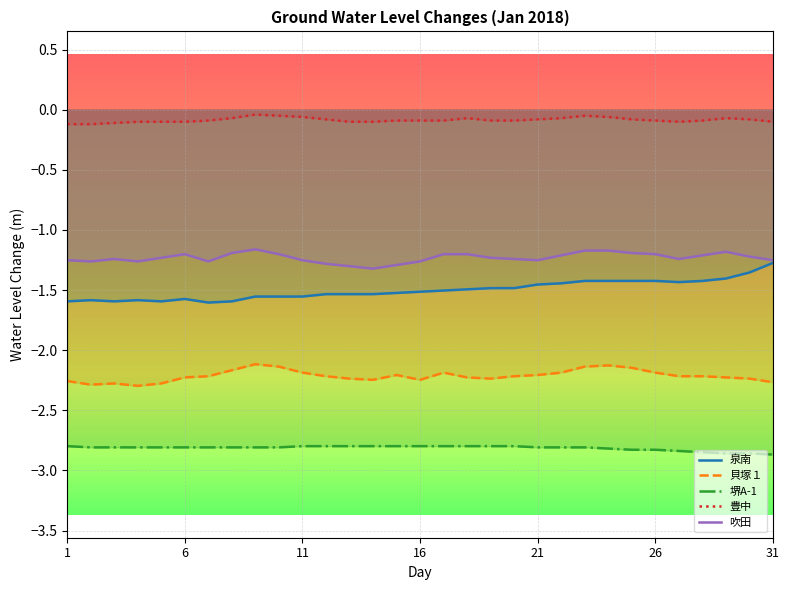

Reading left to right, extract all data points from this chart.

泉南: -1.6	-1.6	-1.6	-1.6	-1.6	-1.6	-1.6	-1.6	-1.6	-1.6	-1.6	-1.5	-1.5	-1.5	-1.5	-1.5	-1.5	-1.5	-1.5	-1.5	-1.5	-1.4	-1.4	-1.4	-1.4	-1.4	-1.4	-1.4	-1.4	-1.4	-1.3
貝塚１: -2.3	-2.3	-2.3	-2.3	-2.3	-2.2	-2.2	-2.2	-2.1	-2.1	-2.2	-2.2	-2.2	-2.2	-2.2	-2.2	-2.2	-2.2	-2.2	-2.2	-2.2	-2.2	-2.1	-2.1	-2.1	-2.2	-2.2	-2.2	-2.2	-2.2	-2.3
堺A-1: -2.8	-2.8	-2.8	-2.8	-2.8	-2.8	-2.8	-2.8	-2.8	-2.8	-2.8	-2.8	-2.8	-2.8	-2.8	-2.8	-2.8	-2.8	-2.8	-2.8	-2.8	-2.8	-2.8	-2.8	-2.8	-2.8	-2.8	-2.8	-2.9	-2.9	-2.9
豊中: -0.1	-0.1	-0.1	-0.1	-0.1	-0.1	-0.1	-0.1	-0.0	-0.1	-0.1	-0.1	-0.1	-0.1	-0.1	-0.1	-0.1	-0.1	-0.1	-0.1	-0.1	-0.1	-0.1	-0.1	-0.1	-0.1	-0.1	-0.1	-0.1	-0.1	-0.1
吹田: -1.3	-1.3	-1.2	-1.3	-1.2	-1.2	-1.3	-1.2	-1.2	-1.2	-1.3	-1.3	-1.3	-1.3	-1.3	-1.3	-1.2	-1.2	-1.2	-1.2	-1.3	-1.2	-1.2	-1.2	-1.2	-1.2	-1.2	-1.2	-1.2	-1.2	-1.3